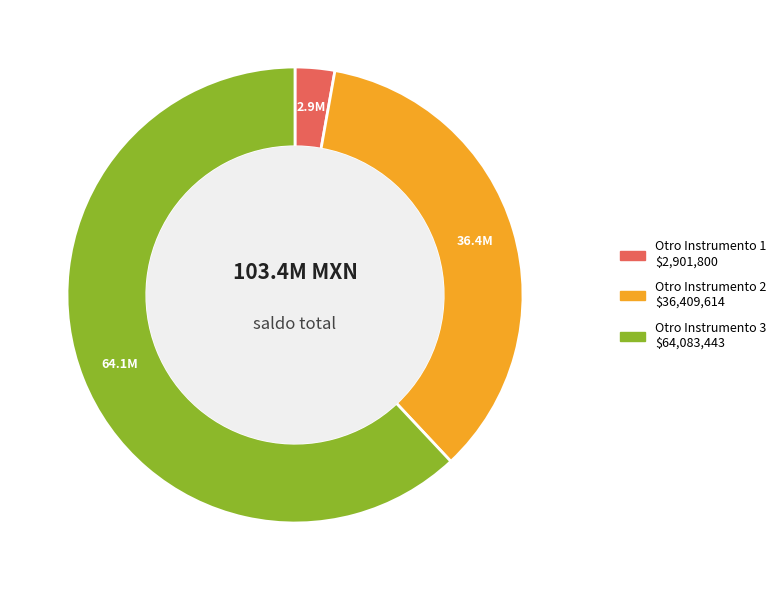

True or false: Otro Instrumento 3 accounts for 62% of the total.

True